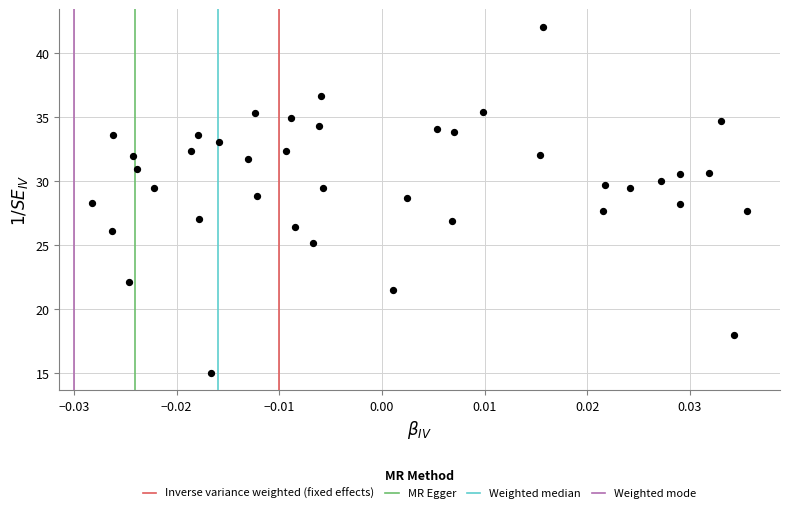

What is the range of Y values (max minus min)?

27.1